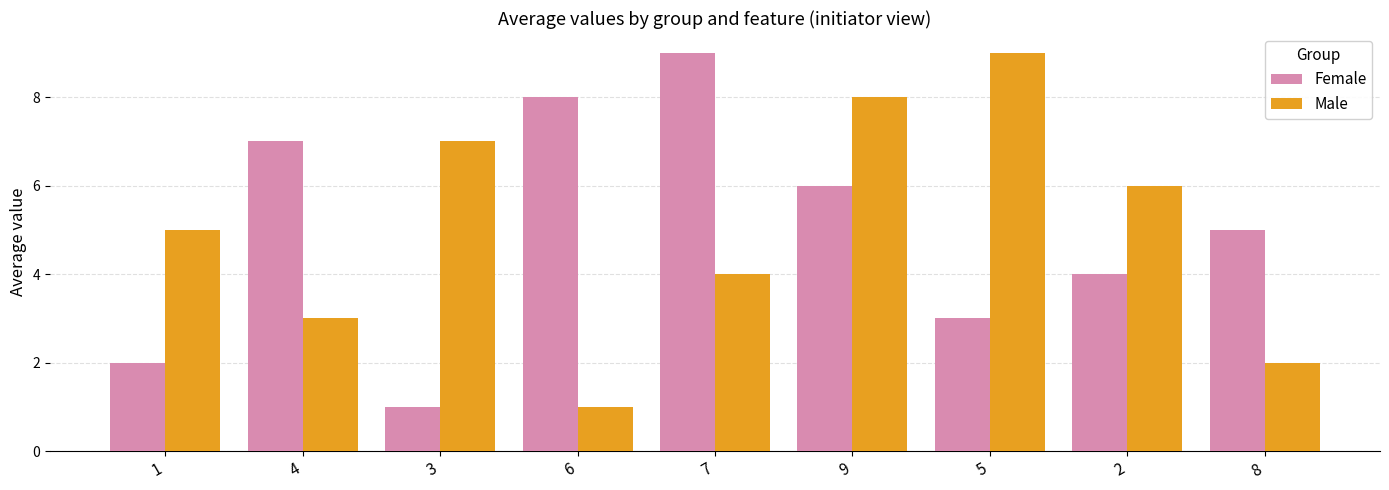

What is the difference between the Male values at 6 and 8?

1